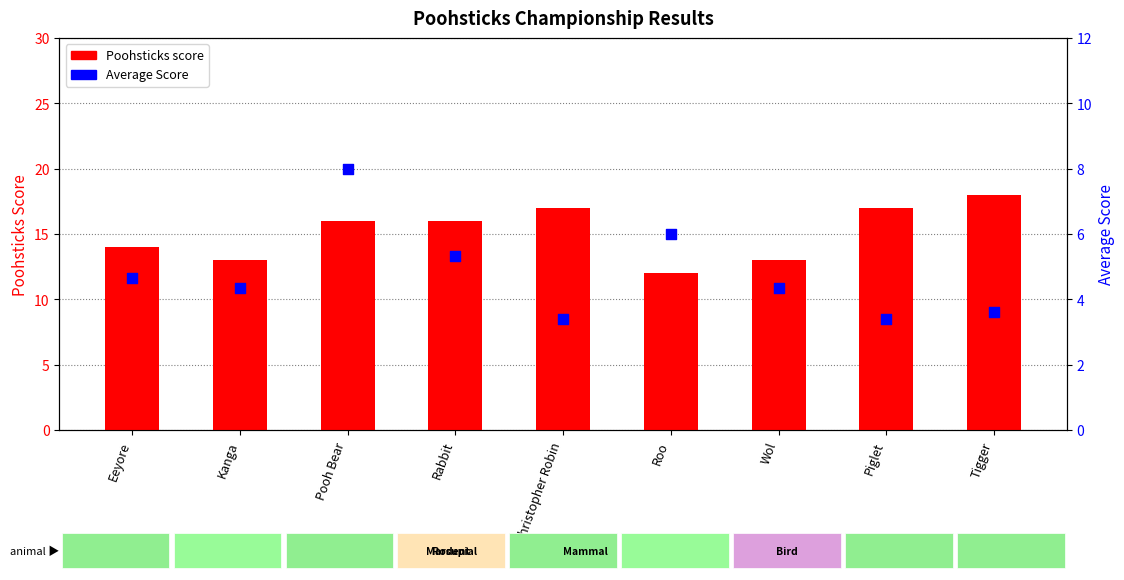

Which series has the largest total across all categories?

Poohsticks score